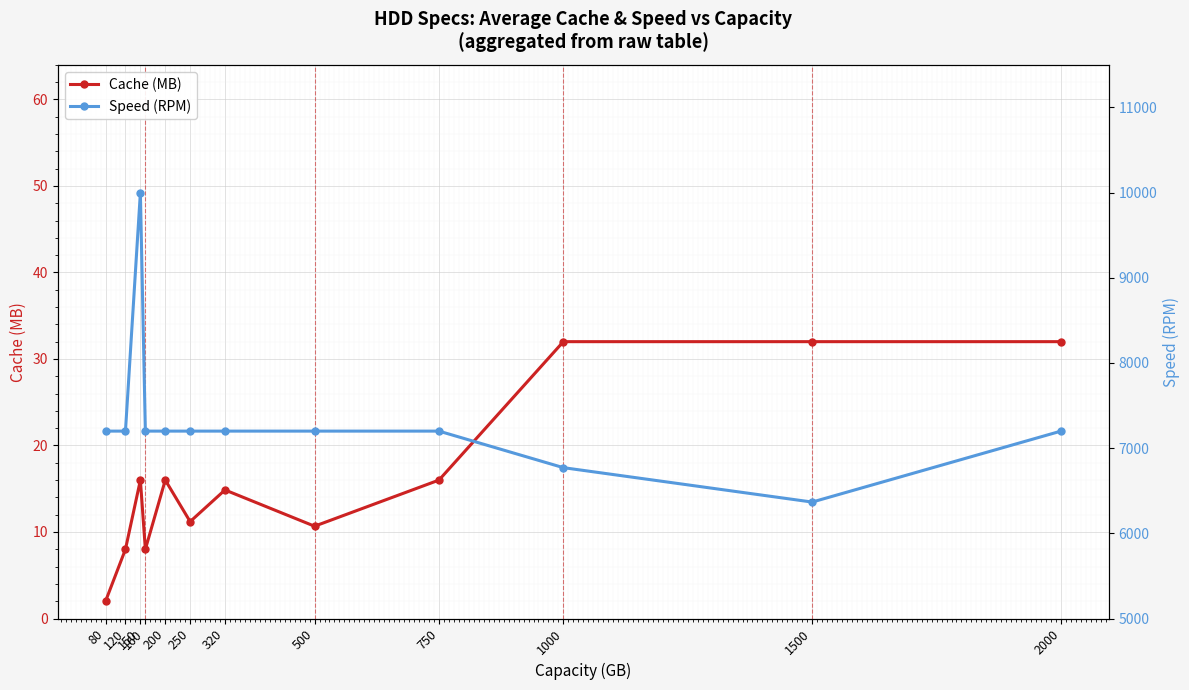

Is it true that Cache (MB) equals 16.0 at 750?

True